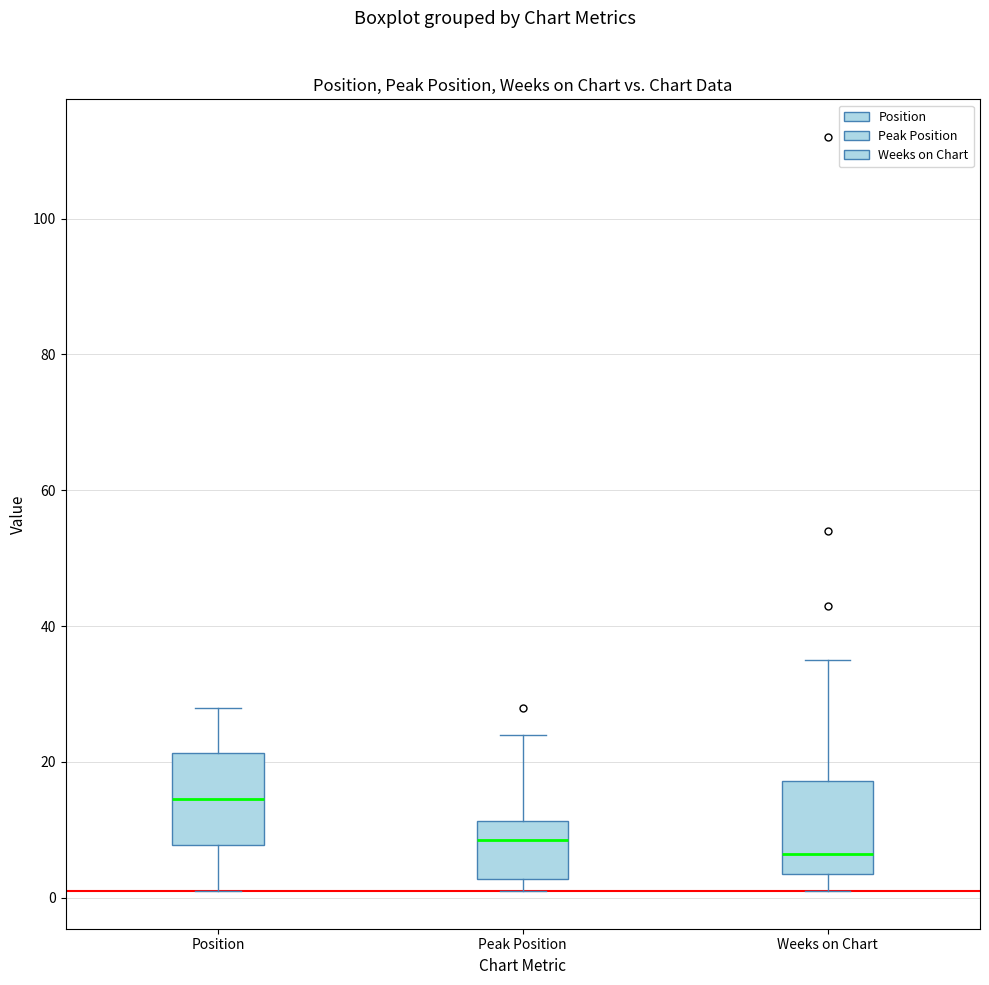

Reading left to right, transcribe this box plot: for each box, give where its median line is, the range the box spans, and where its two whiskers end, as read against the y-axis. The values are not printed on the chart, so give them approximately, as read against the axis.

Position: median 14, box 8 to 22, whiskers 2 to 28
Peak Position: median 8, box 2 to 12, whiskers 2 (just below the box's lower edge) to 24
Weeks on Chart: median 6, box 4 to 18, whiskers 2 to 36